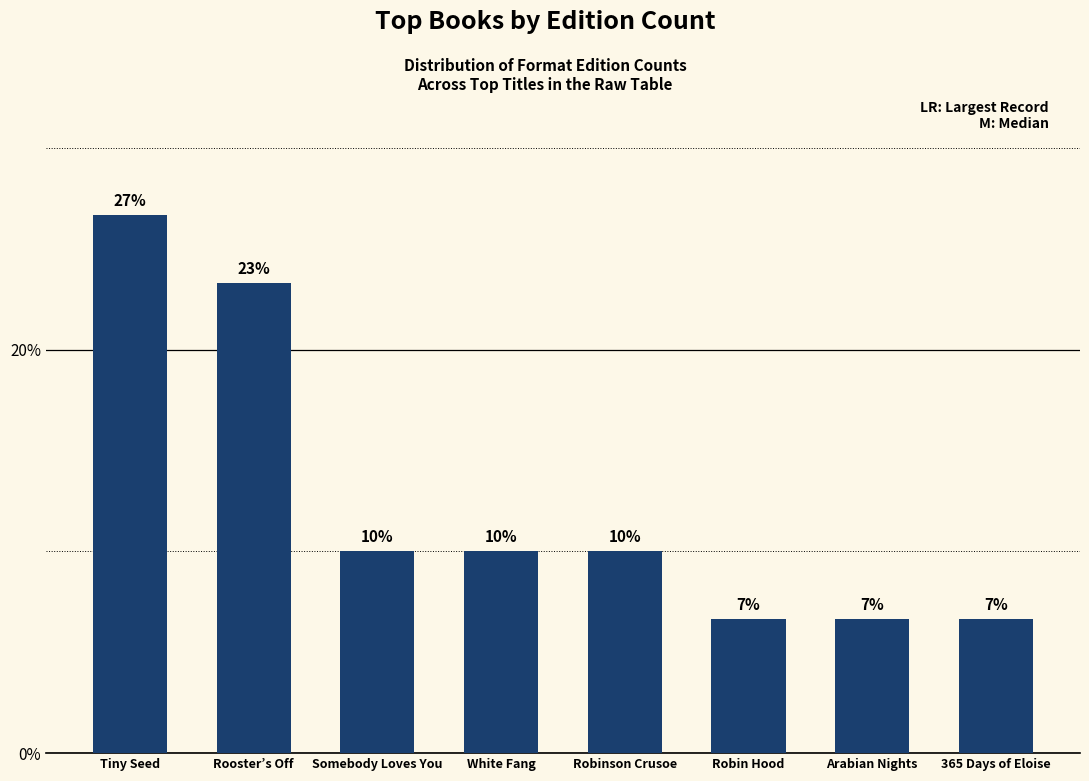

Count the values in the range 0 to 1.

8